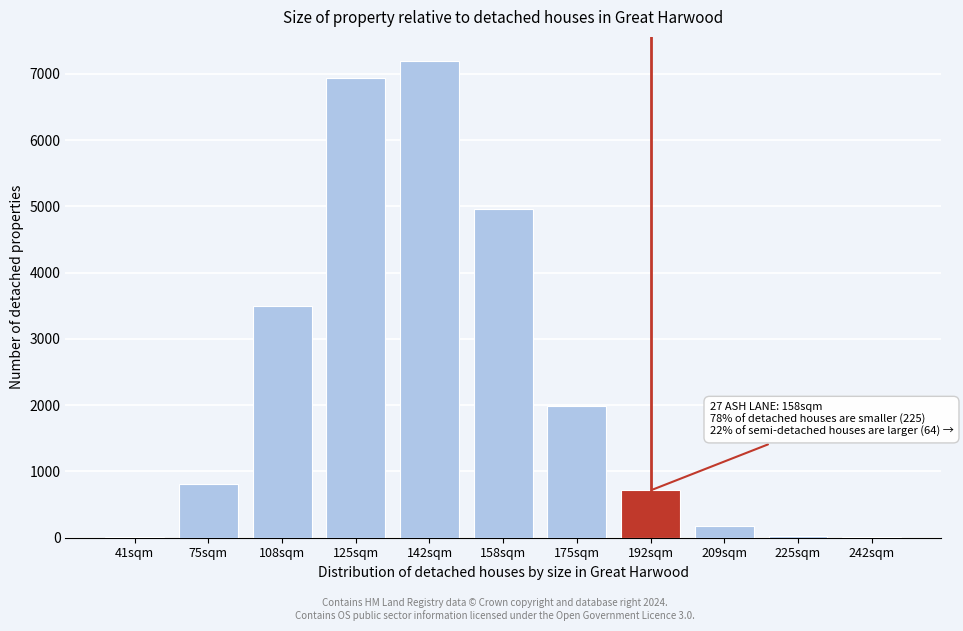

Where is the data nearest to the value 3600?

108sqm